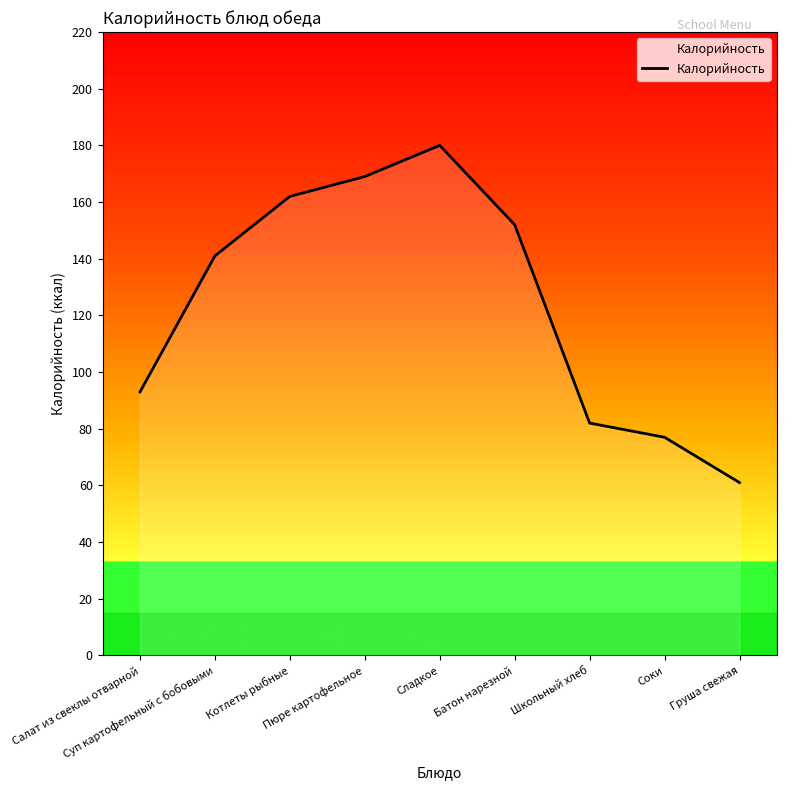

Approximately how many times larger is the value at Сладкое compared to Пюре картофельное?

1.1